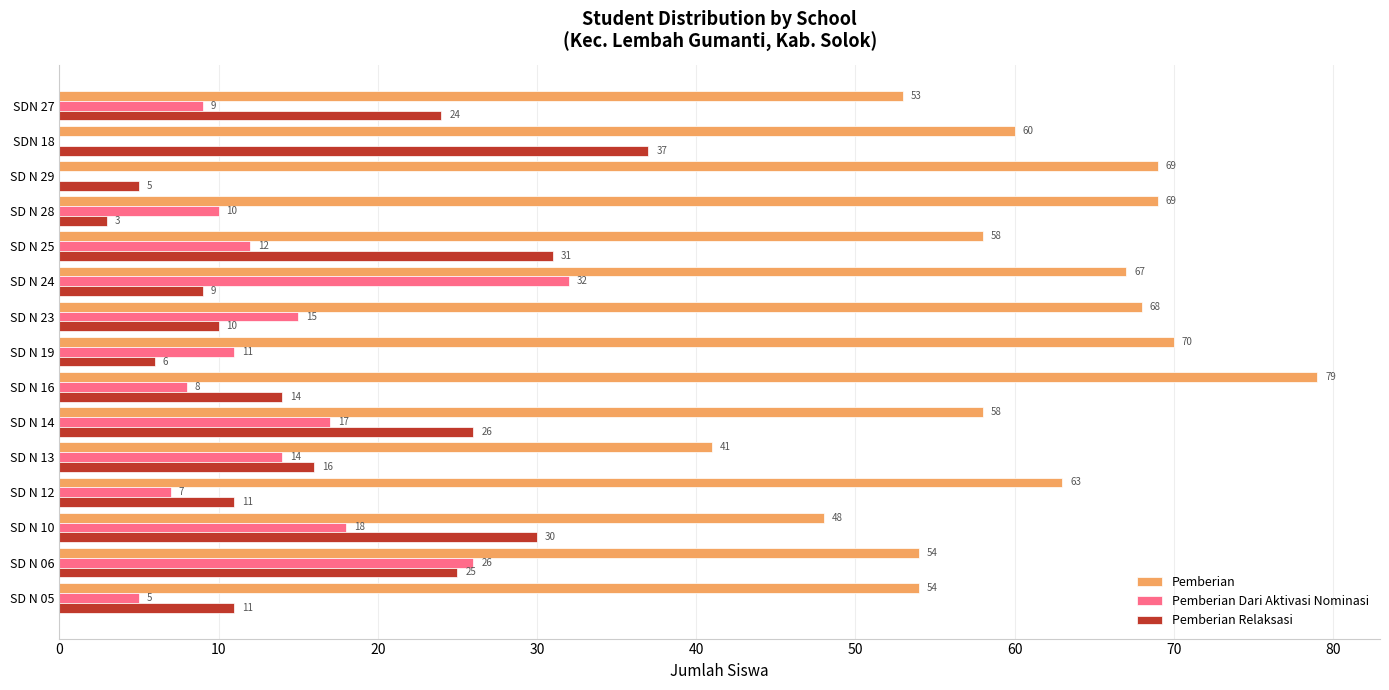

What is the sum of all Pemberian values?

911